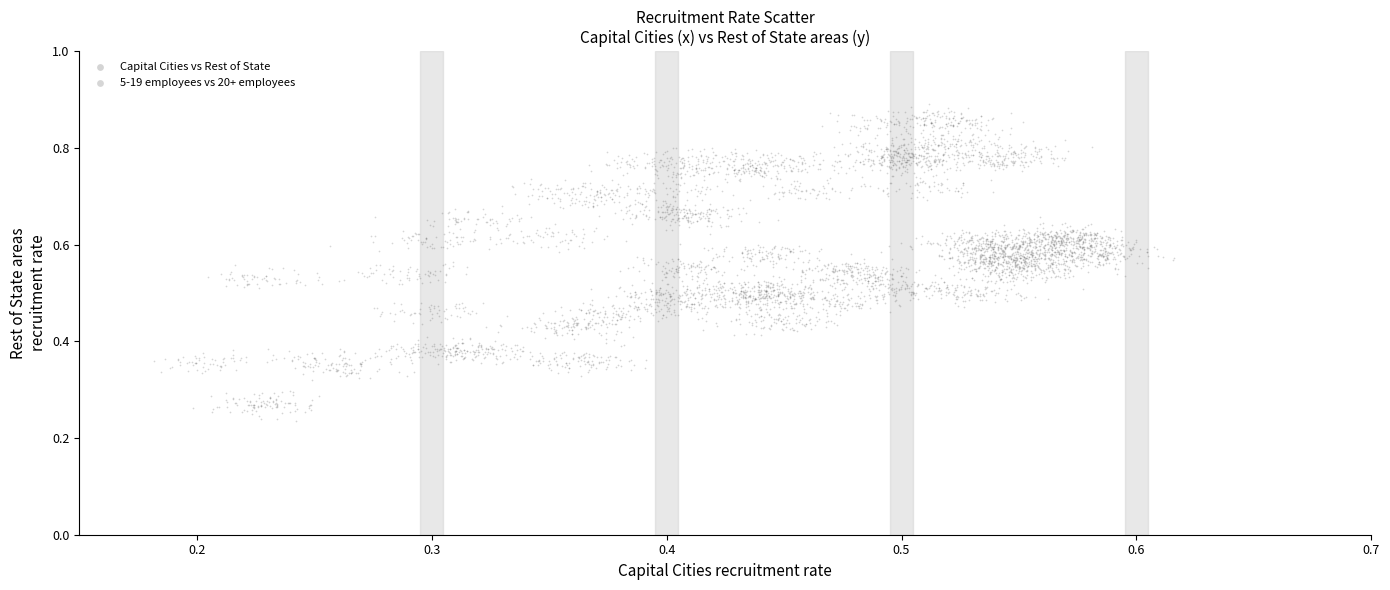

Which series has the widest spread of Y values?

5-19 employees vs 20+ employees